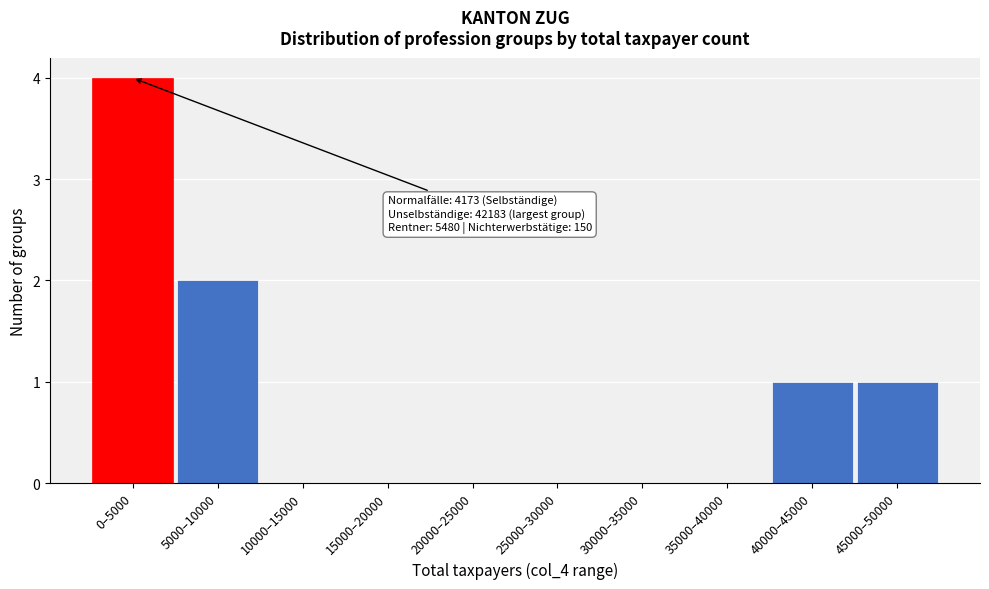

Reading right to left, list all the values displayed in this chart.

45000–50000=1	40000–45000=1	35000–40000=0	30000–35000=0	25000–30000=0	20000–25000=0	15000–20000=0	10000–15000=0	5000–10000=2	0–5000=4